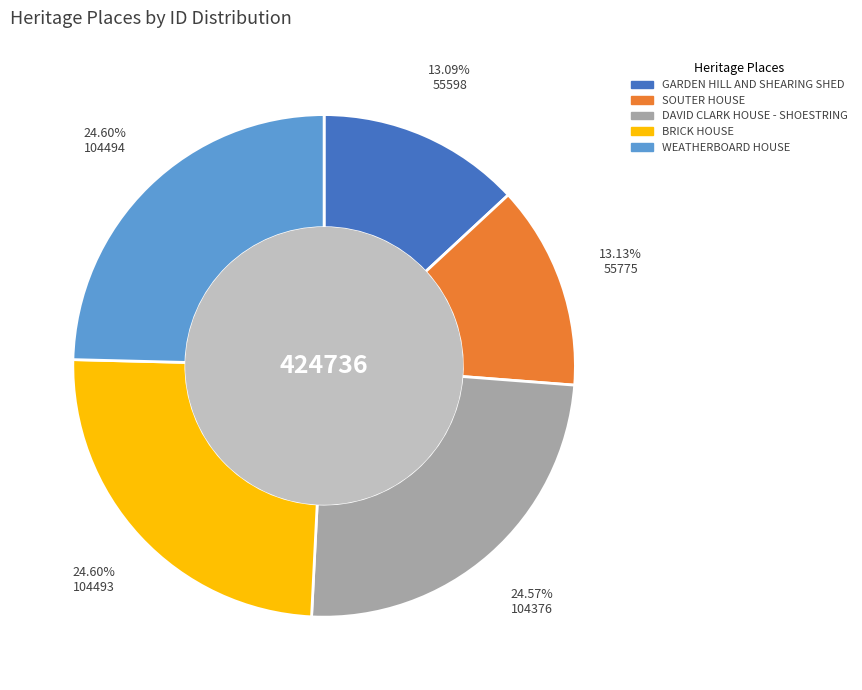

Count the number of slices in the pie.

5